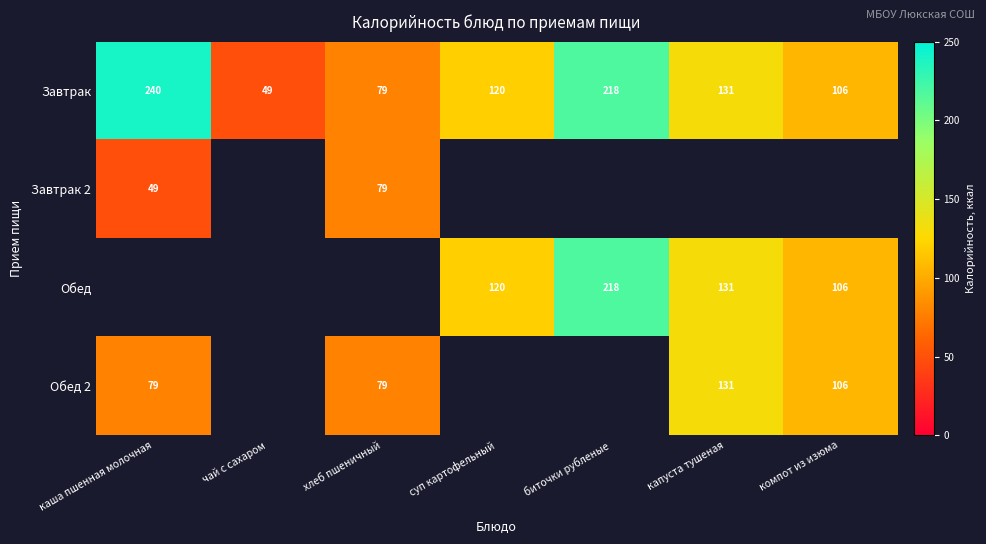

At which label does Завтрак reach its minimum?

чай с сахаром